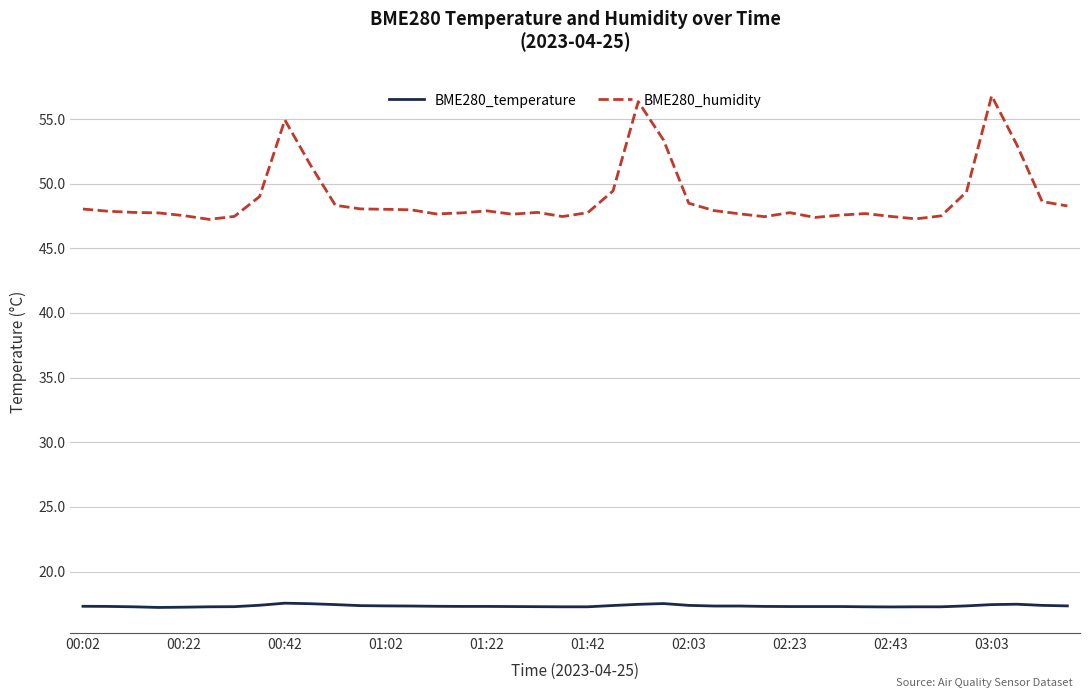

What is the difference between the maximum and minimum values in the BME280_humidity series?

9.6